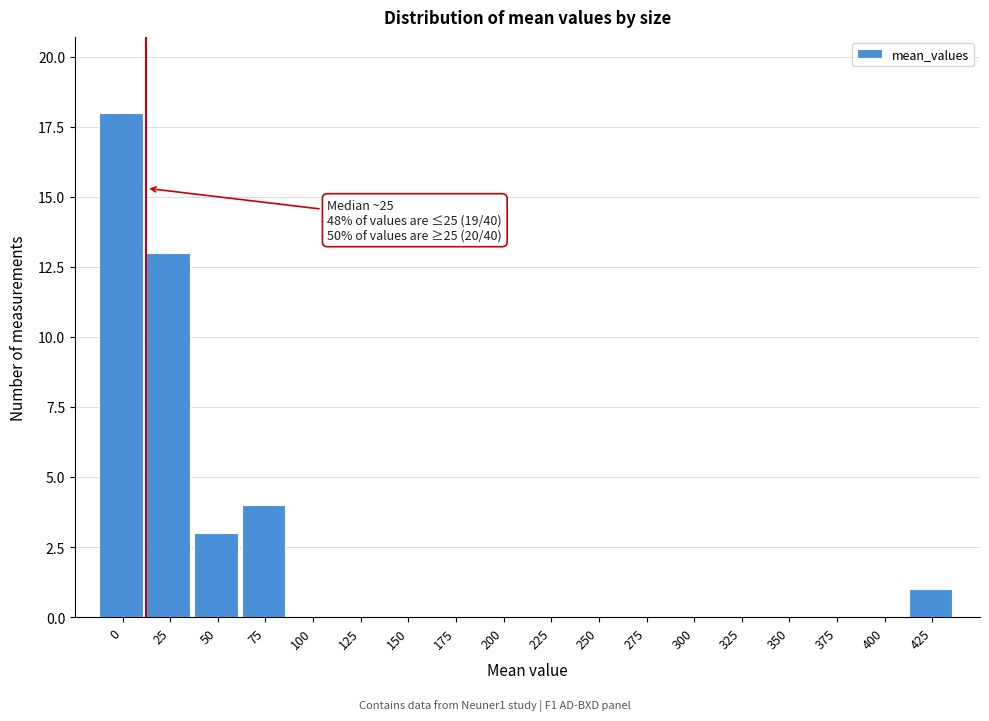

Reading right to left, what are all the values shown in this chart?

425=1	400=0	375=0	350=0	325=0	300=0	275=0	250=0	225=0	200=0	175=0	150=0	125=0	100=0	75=4	50=3	25=13	0=18